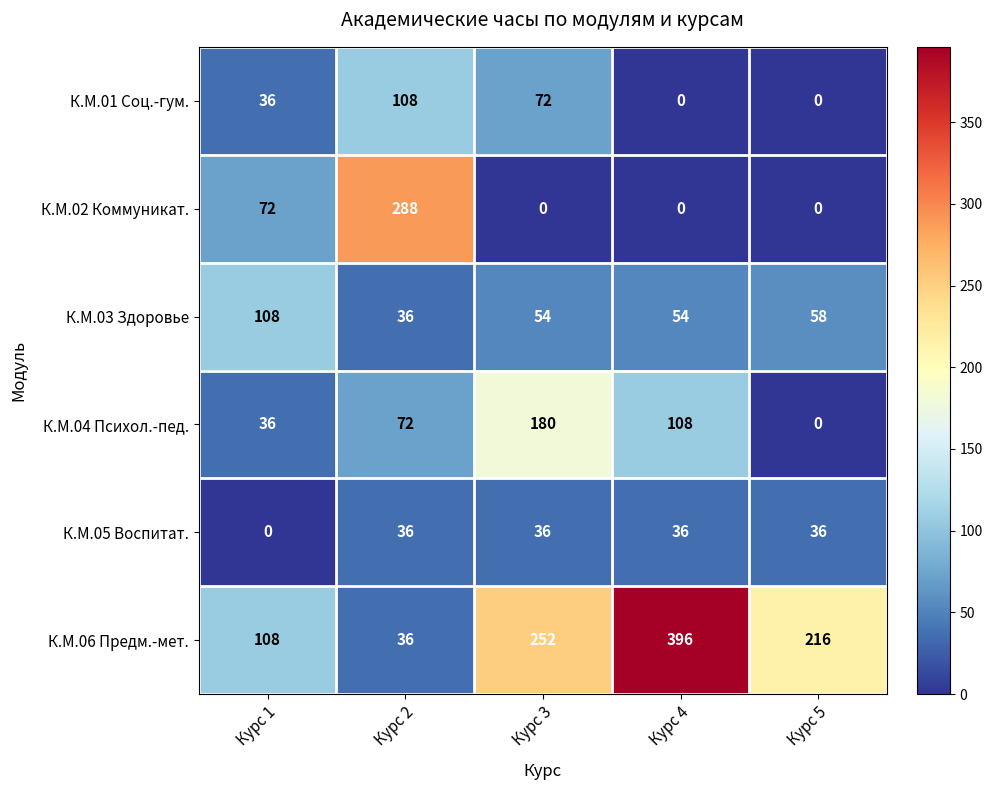

What is the total value across all series at Курс 1?

360